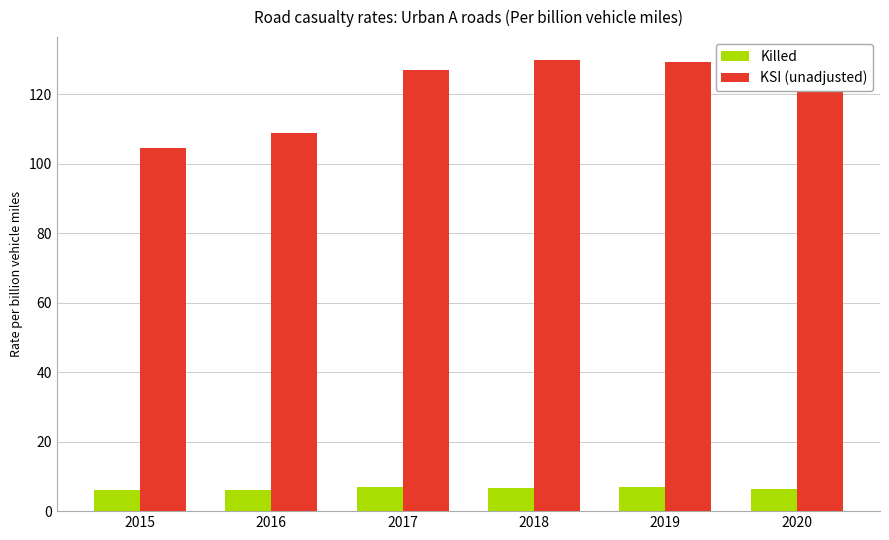

What is the greatest value displayed?

130.0